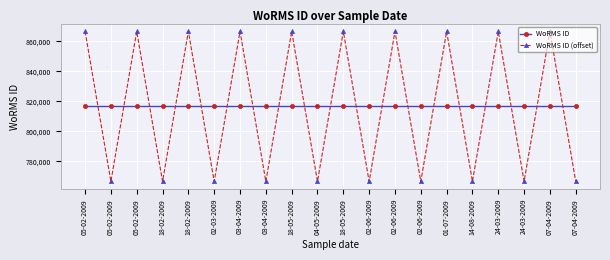

Does the chart display data point markers on the line(s)?

Yes